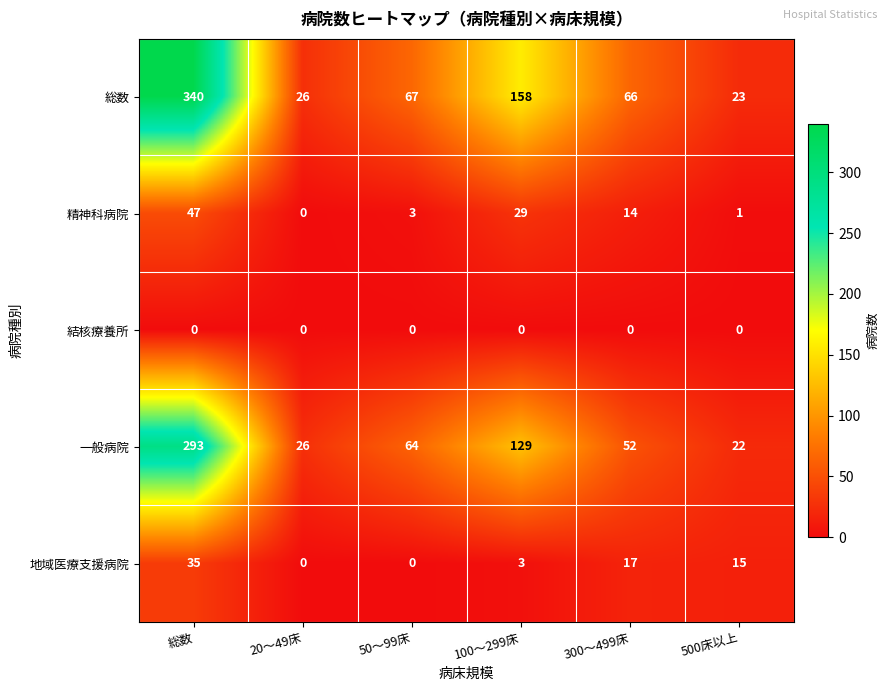

At which label does 地域医療支援病院 first exceed 15?

総数